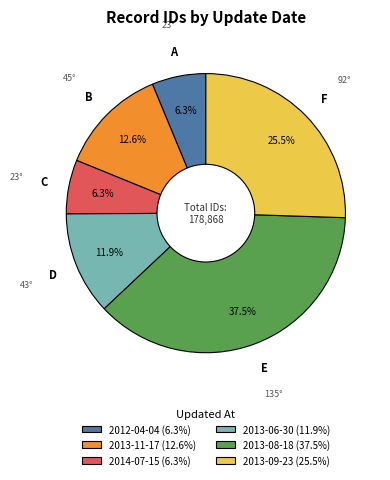

Between 2012-04-04 (6.3%) and 2013-08-18 (37.5%), which is larger?

2013-08-18 (37.5%)